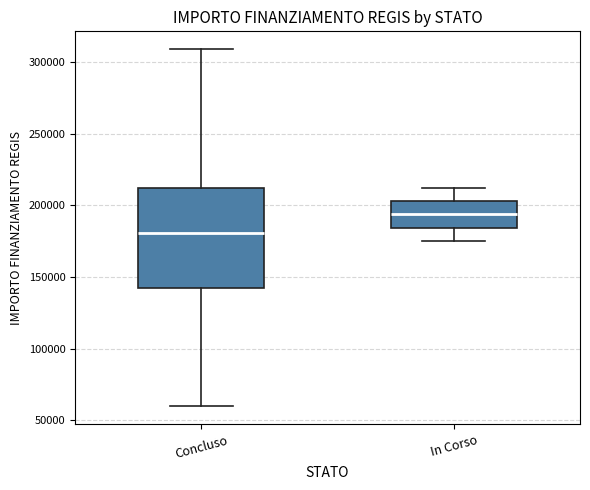

Comparing the boxes themselves (not the whiskers), which one is the tallest?

Concluso